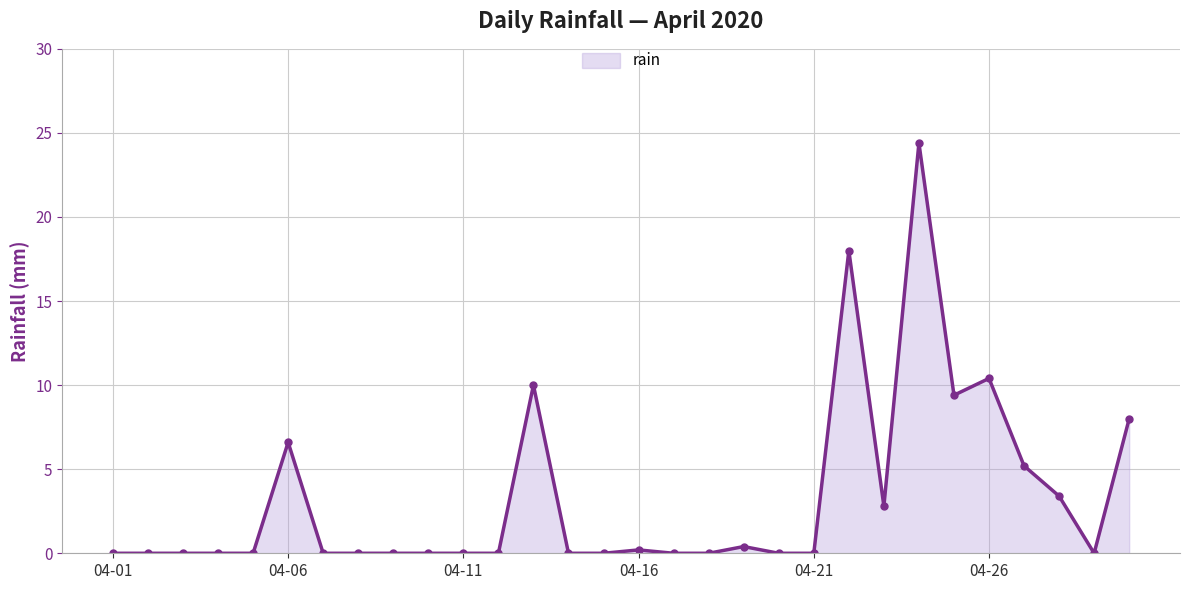

What is the average value?

3.3